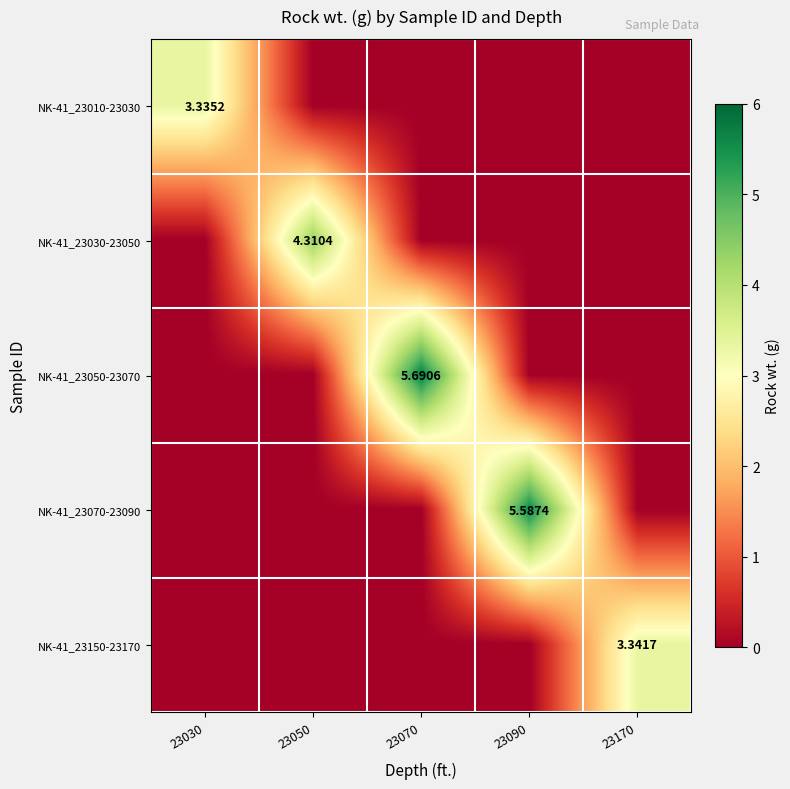

What is the spread (max minus min) of values at 23050?

4.3